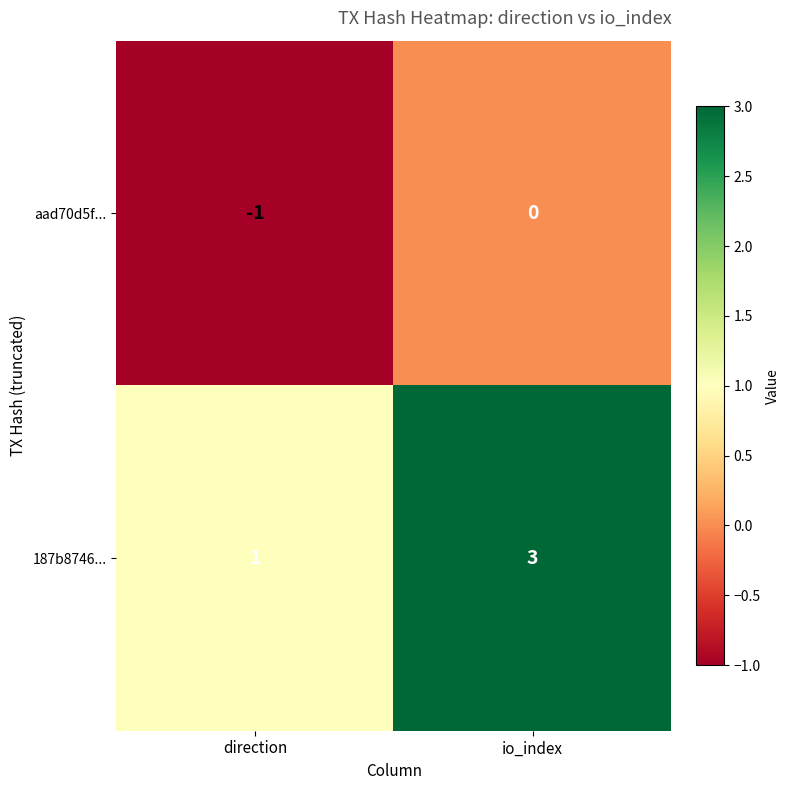

The value of 187b8746... at direction is 2. True or false?

False